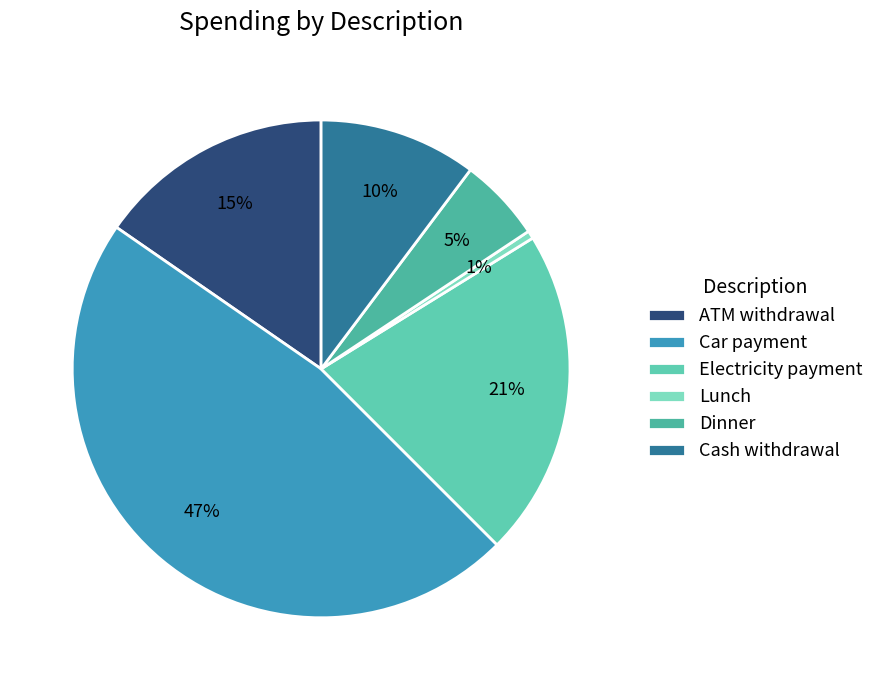

Count the number of slices in the pie.

6